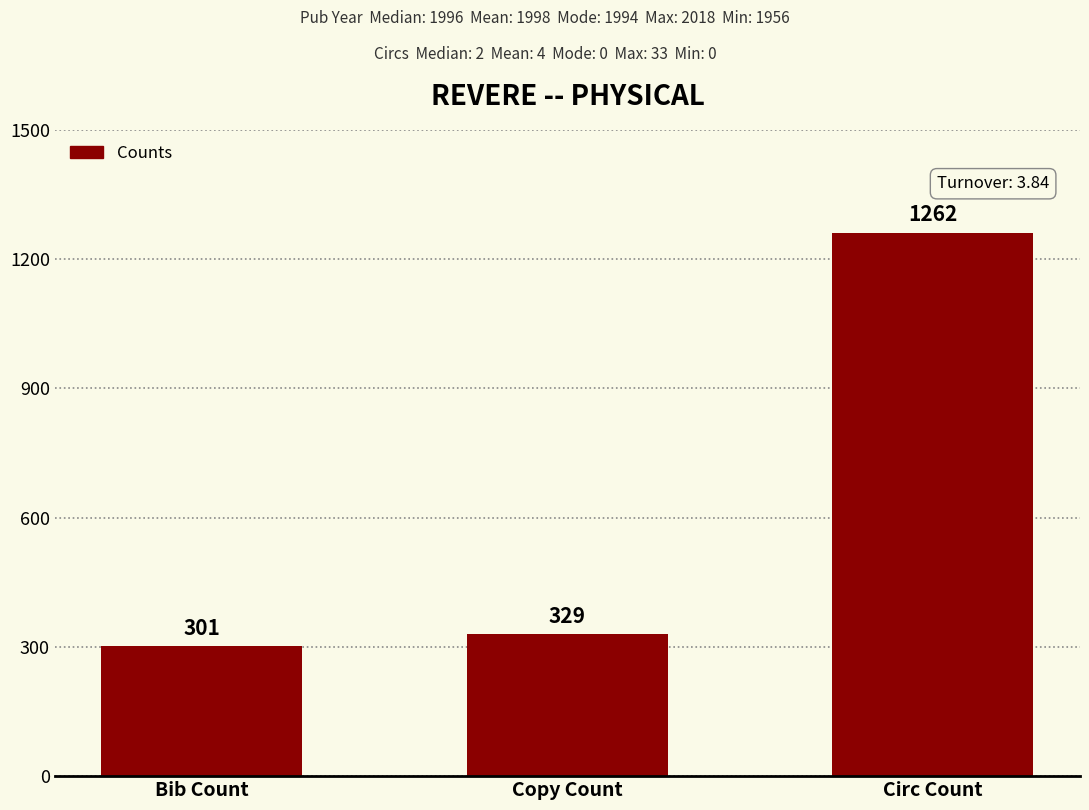

Reading right to left, extract all data points from this chart.

1262	329	301